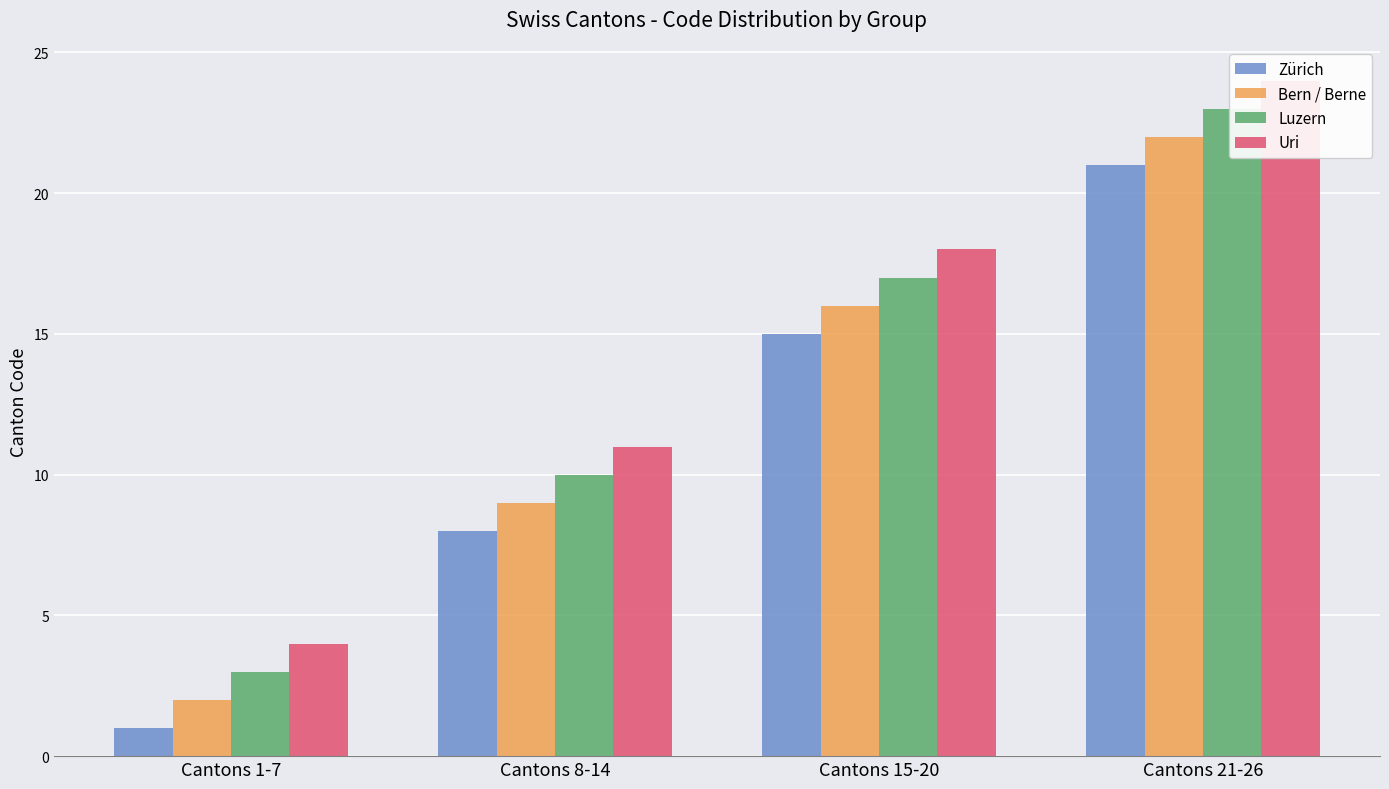

Reading right to left, extract all data points from this chart.

Zürich: Cantons 21-26=21	Cantons 15-20=15	Cantons 8-14=8	Cantons 1-7=1
Bern / Berne: Cantons 21-26=22	Cantons 15-20=16	Cantons 8-14=9	Cantons 1-7=2
Luzern: Cantons 21-26=23	Cantons 15-20=17	Cantons 8-14=10	Cantons 1-7=3
Uri: Cantons 21-26=24	Cantons 15-20=18	Cantons 8-14=11	Cantons 1-7=4